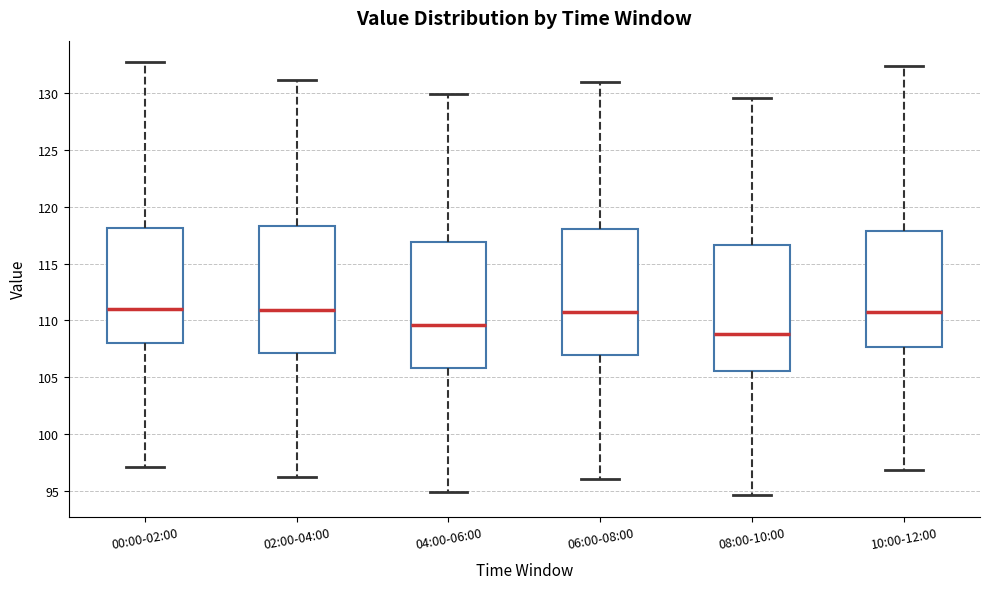

Reading left to right, read every box against the y-axis: the position of its median line, the range the box covers, and the ends of its whiskers. The values are not printed on the chart, so give them approximately, as read against the axis.

00:00-02:00: median 111.0, box 108.0 to 118.0, whiskers 97.0 to 132.5
02:00-04:00: median 111.0, box 107.0 to 118.5, whiskers 96.0 to 131.0
04:00-06:00: median 109.5, box 106.0 to 117.0, whiskers 95.0 to 130.0
06:00-08:00: median 110.5, box 107.0 to 118.0, whiskers 96.0 to 131.0
08:00-10:00: median 109.0, box 105.5 to 116.5, whiskers 94.5 to 129.5
10:00-12:00: median 110.5, box 107.5 to 118.0, whiskers 97.0 to 132.5